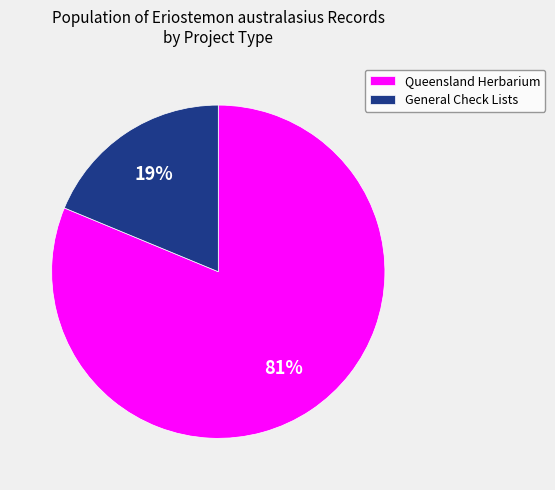

How many slices are in this pie chart?

2